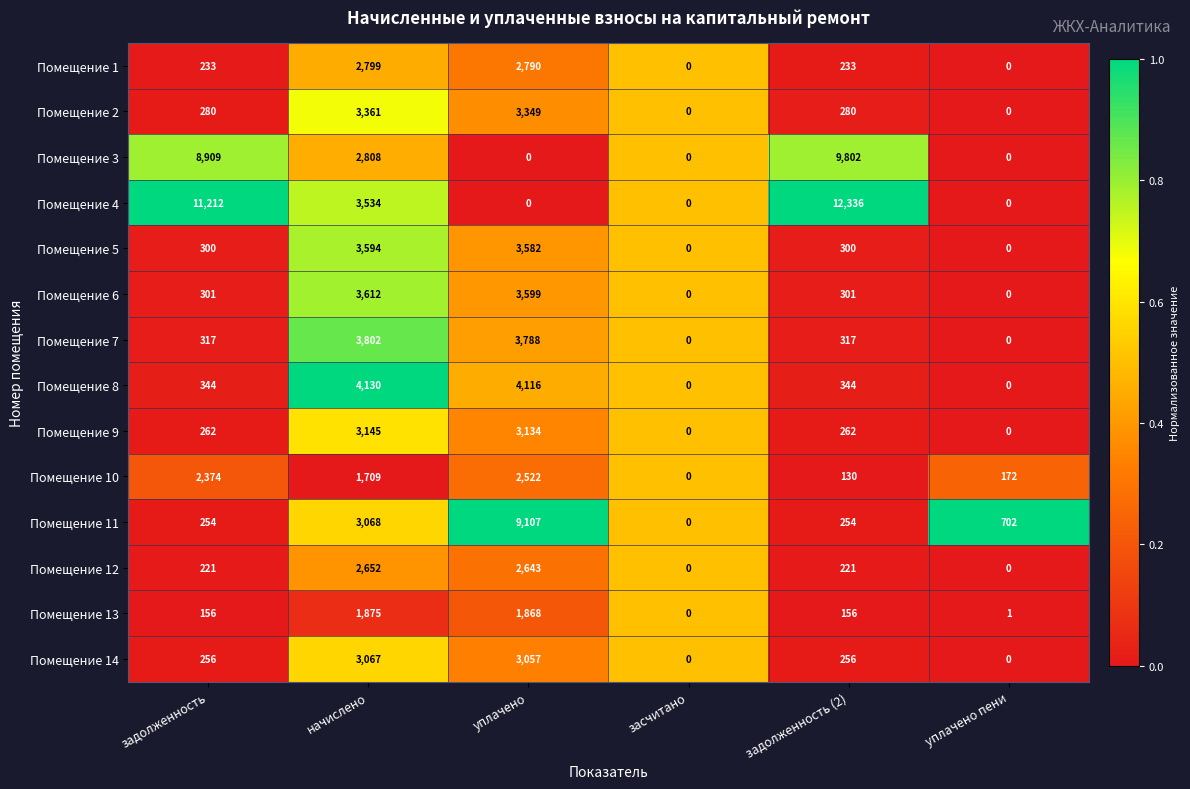

What is the approximate value of Помещение 2 at начислено, to the nearest 10?

3360